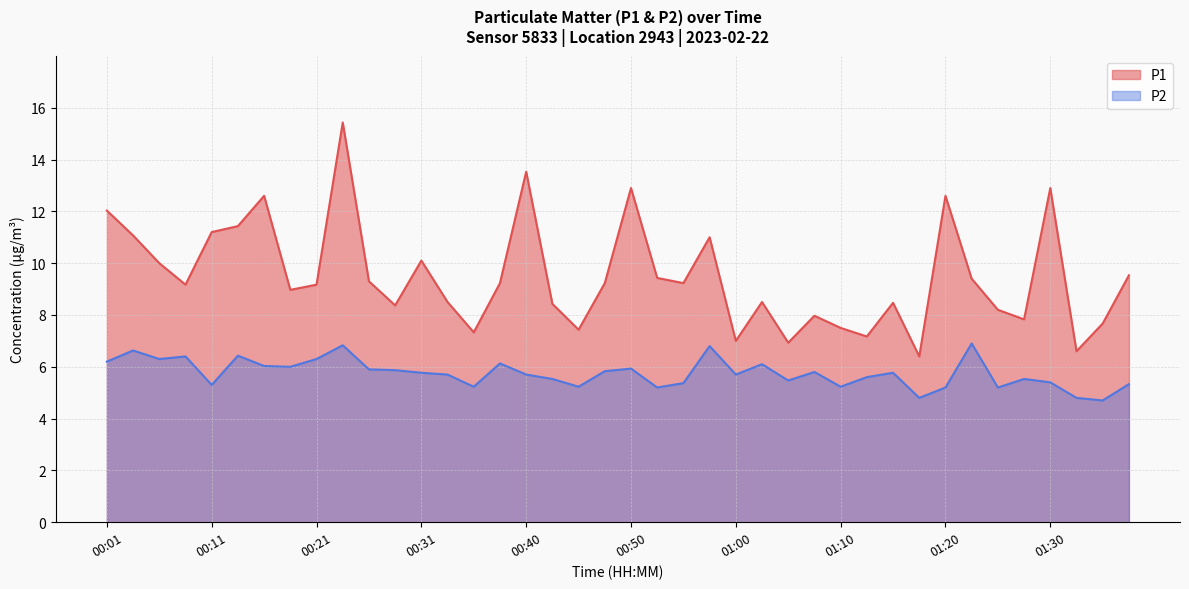

Which has a higher value, 00:11 or 00:06?

00:11